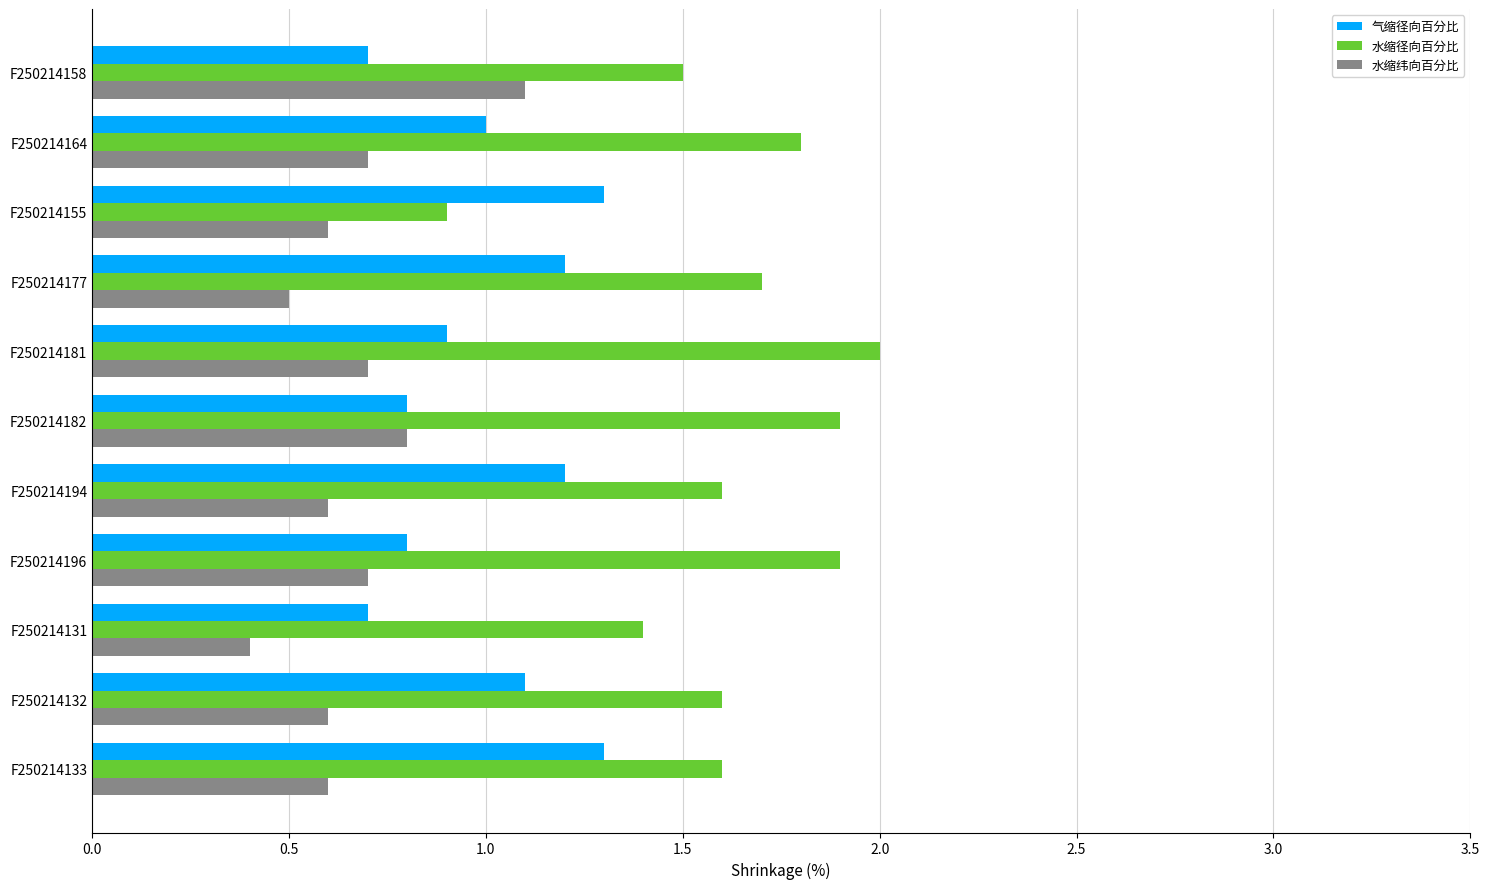

How many data points does each series have?

11